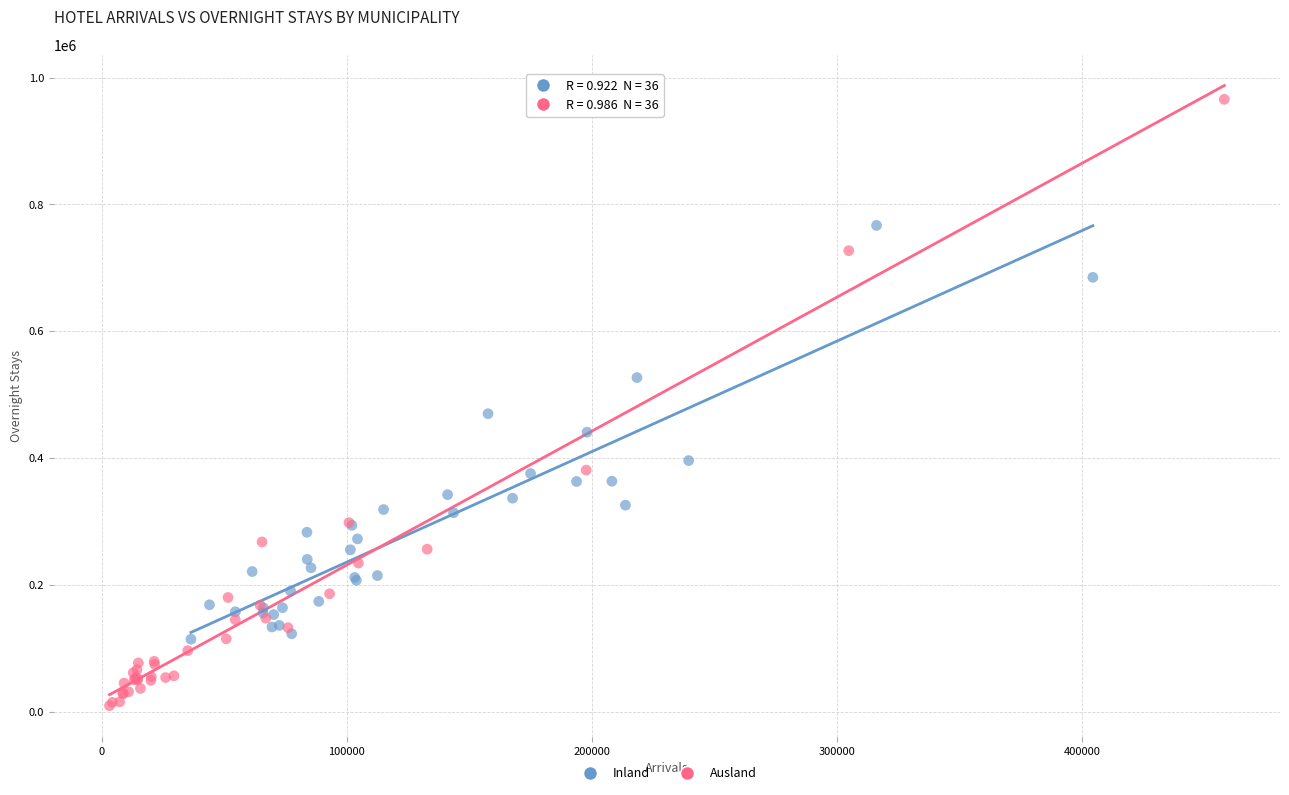

Which series has the largest Y range (max minus min)?

Ausland